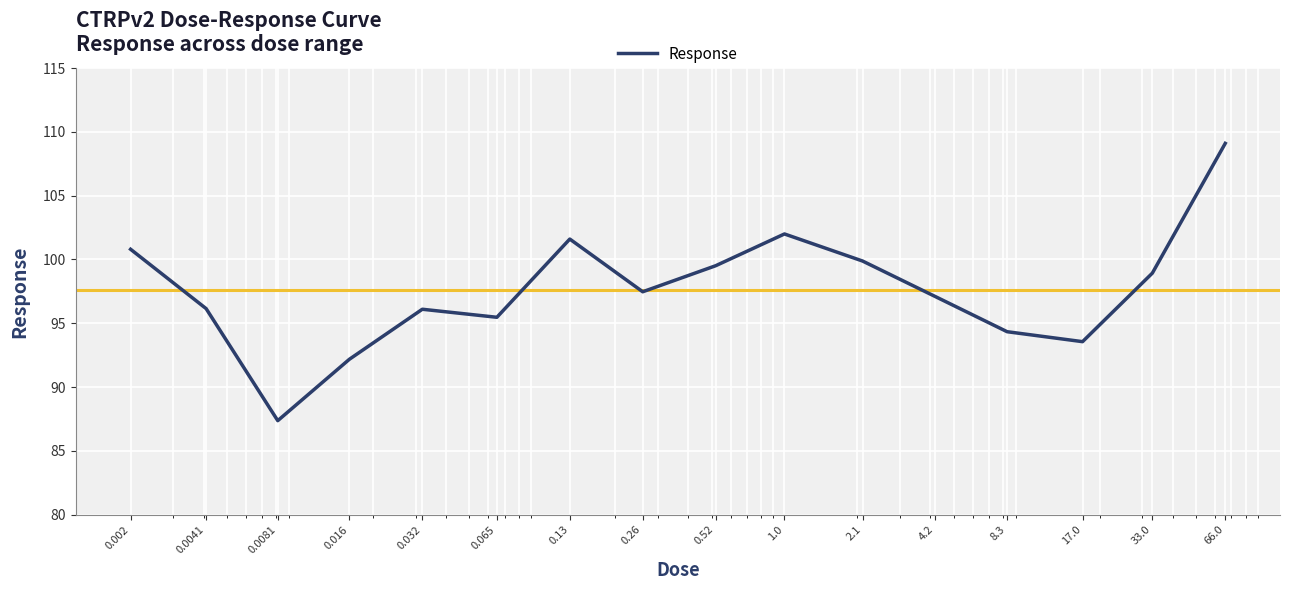

How many interior local peaks (higher than both neighbors) does the data have?

3